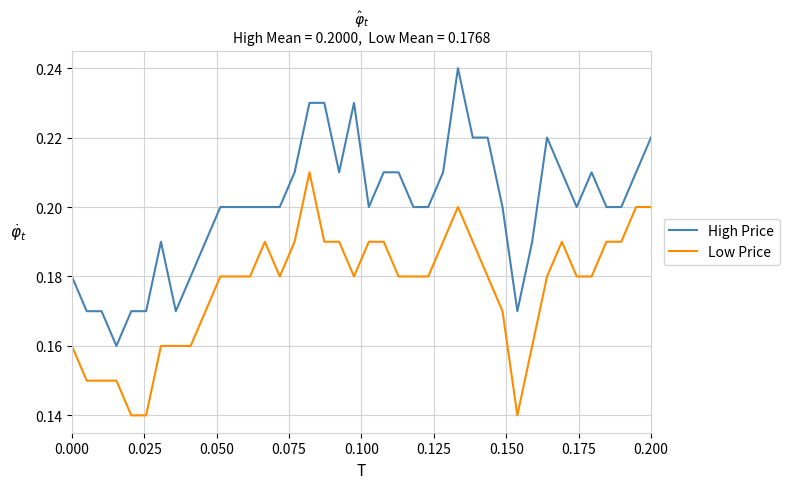

How many categories are shown in the chart?

40